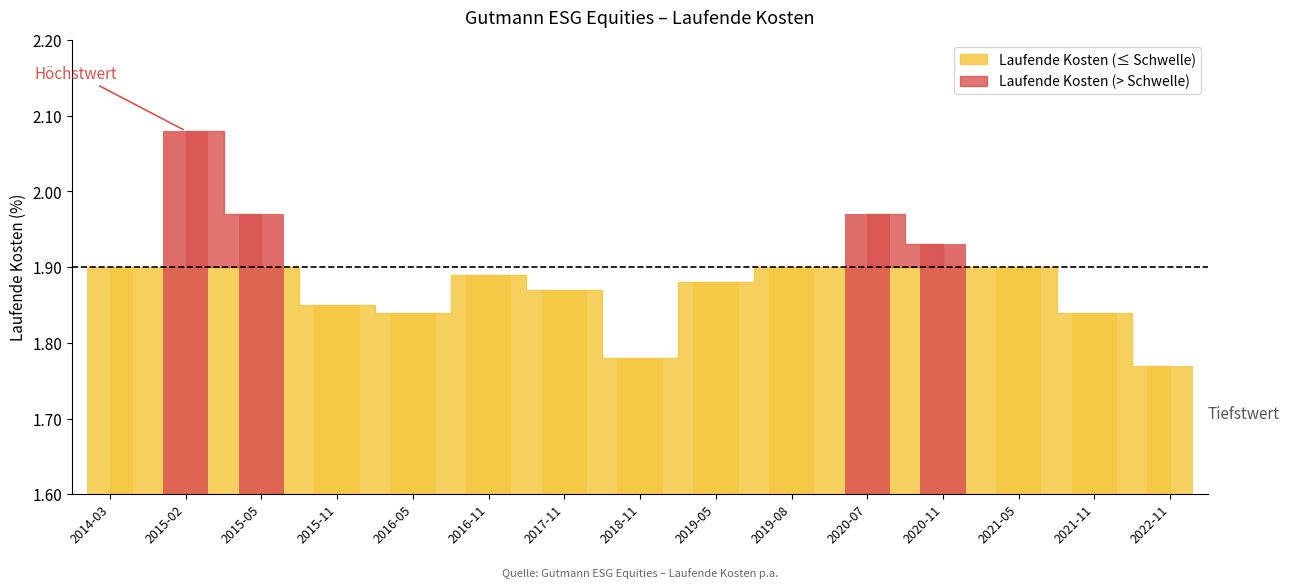

The value at 2015-05 is 3.0. True or false?

False